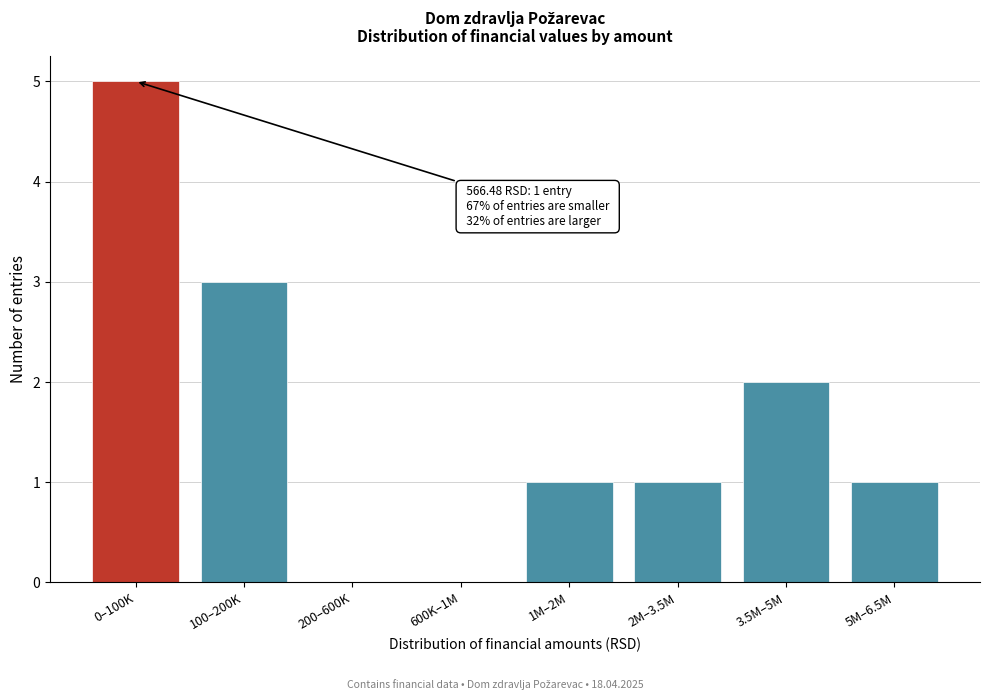

Reading left to right, transcribe all the data shown in this chart.

0–100K=5	100–200K=3	200–600K=0	600K–1M=0	1M–2M=1	2M–3.5M=1	3.5M–5M=2	5M–6.5M=1